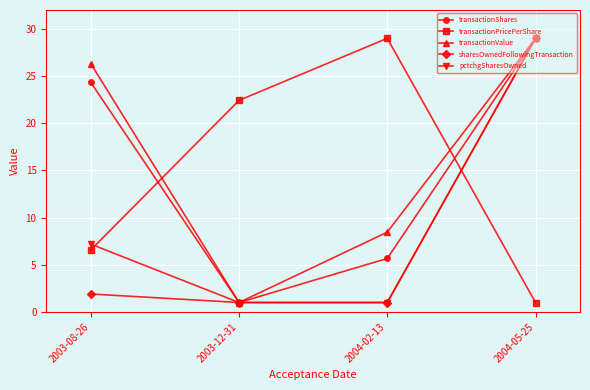

How many lines are shown in the chart?

5